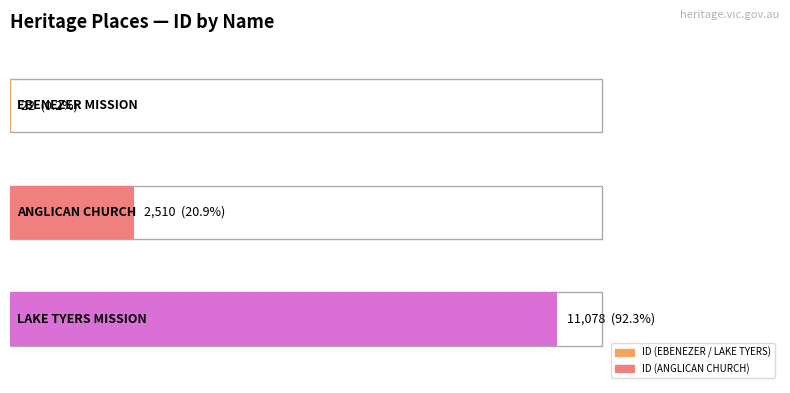

What is the difference between the values at EBENEZER MISSION and LAKE TYERS MISSION?

11056